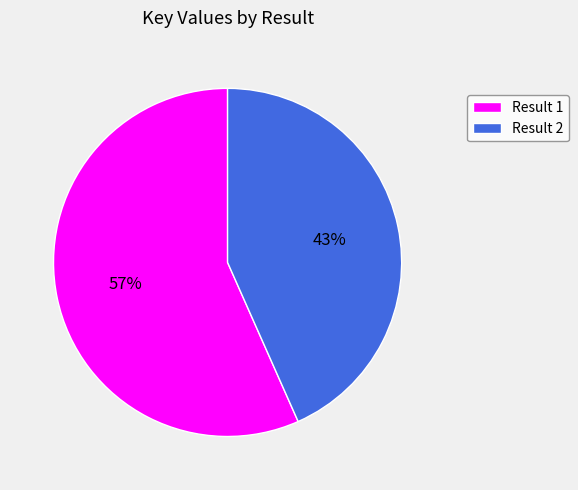

To the nearest percent, what portion does Result 2 represent?

43%